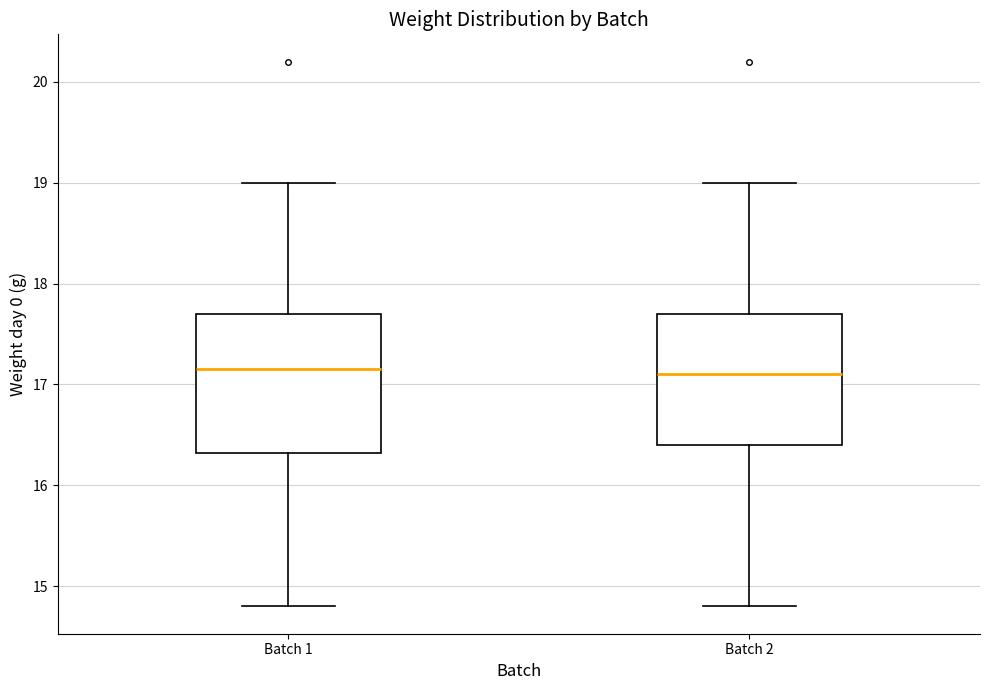

Where does the lower whisker of the box for Batch 2 end on the y-axis? The values are not printed on the chart, so give them approximately, as read against the axis.

14.8